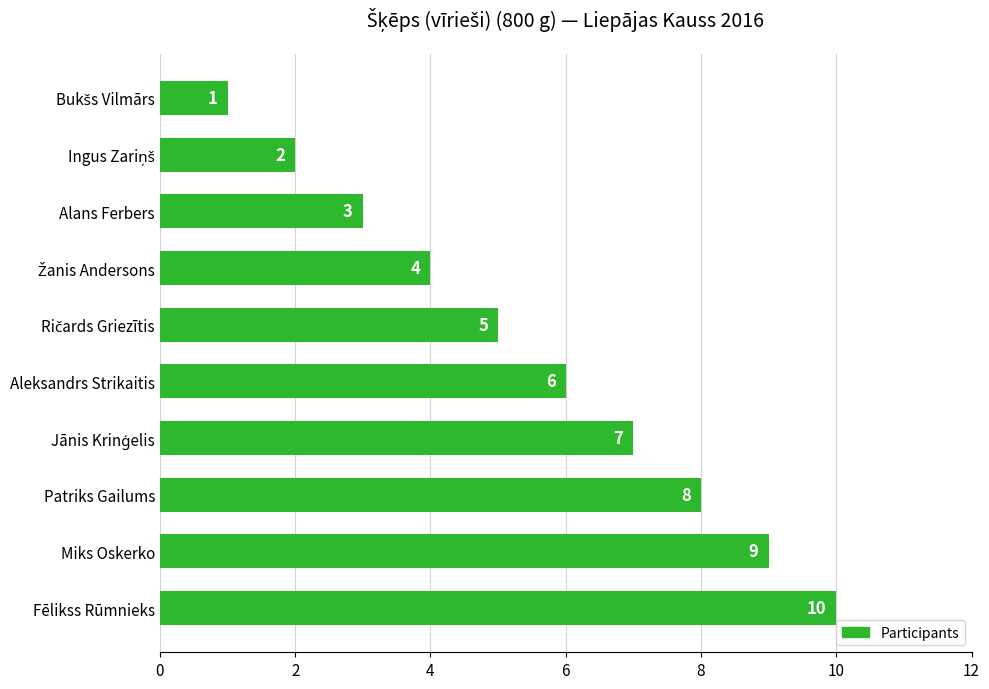

What is the difference between the maximum and minimum values?

9